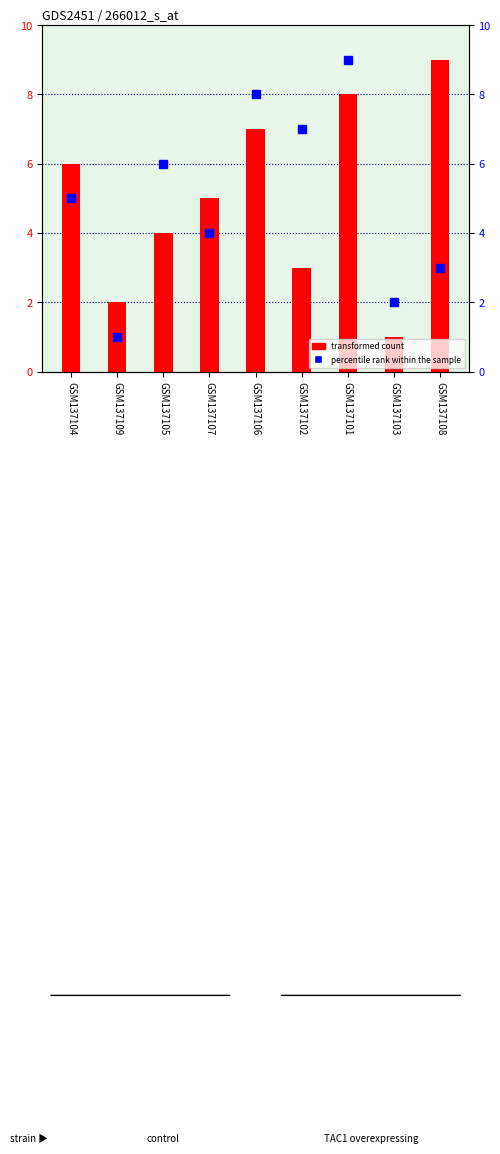

The value of transformed count at GSM137104 is 6. True or false?

True